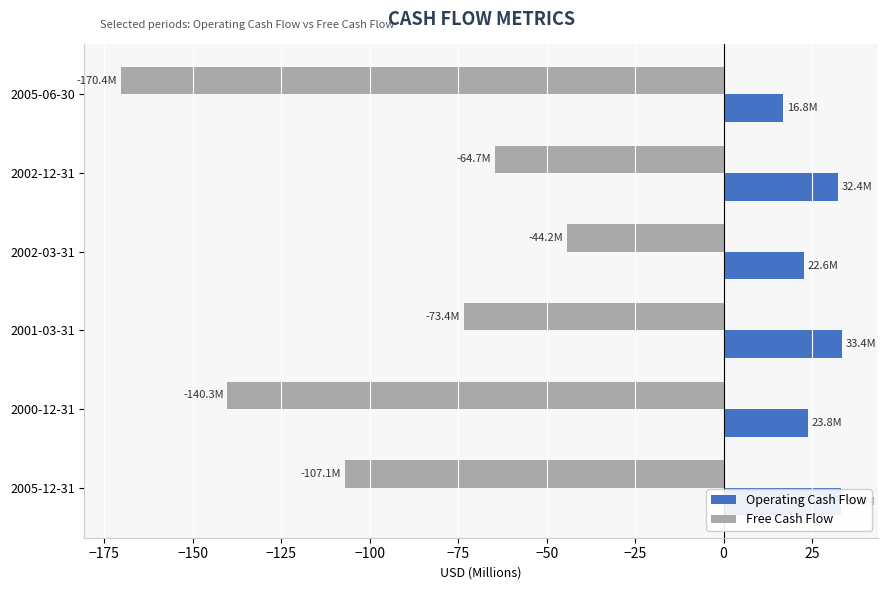

What is the highest value of the Free Cash Flow series?

-44.2